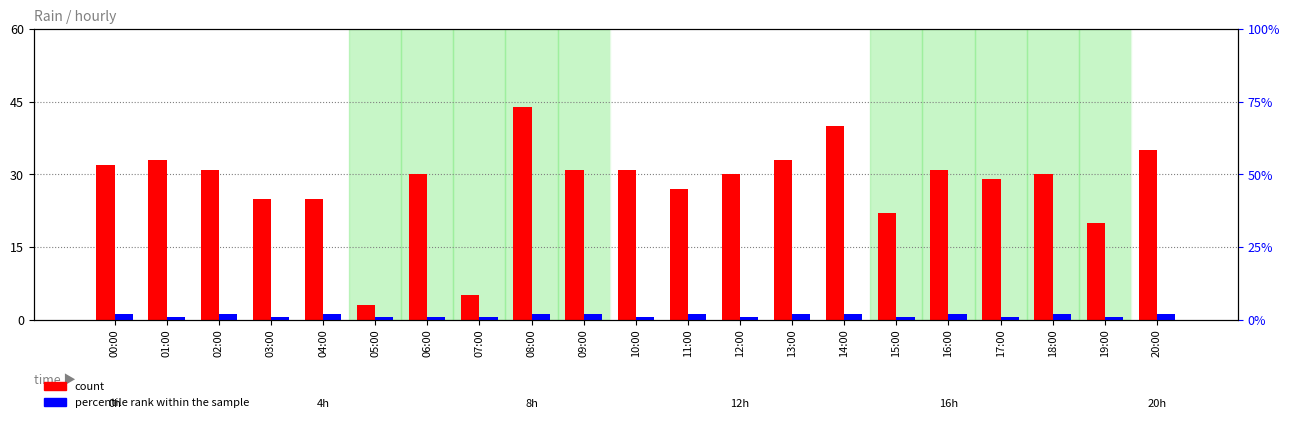

What is the lowest value of the percentile rank within the sample series?

1